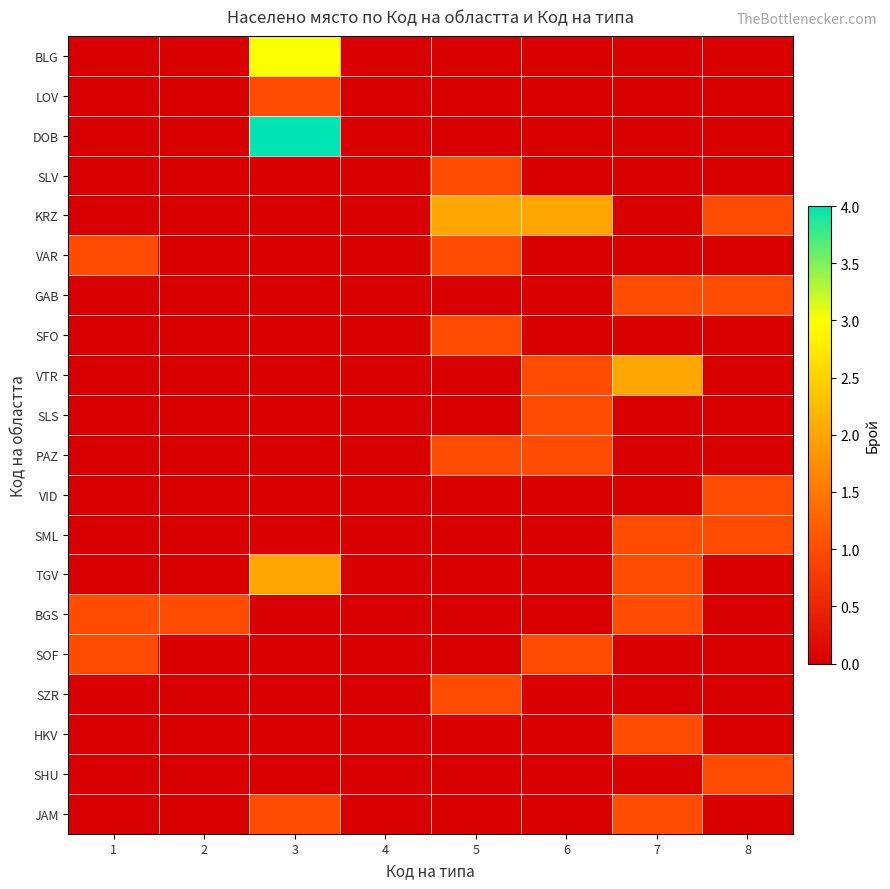

Reading left to right, list all the values displayed in this chart.

BLG: 1=0	2=0	3=3	4=0	5=0	6=0	7=0	8=0
LOV: 1=0	2=0	3=1	4=0	5=0	6=0	7=0	8=0
DOB: 1=0	2=0	3=4	4=0	5=0	6=0	7=0	8=0
SLV: 1=0	2=0	3=0	4=0	5=1	6=0	7=0	8=0
KRZ: 1=0	2=0	3=0	4=0	5=2	6=2	7=0	8=1
VAR: 1=1	2=0	3=0	4=0	5=1	6=0	7=0	8=0
GAB: 1=0	2=0	3=0	4=0	5=0	6=0	7=1	8=1
SFO: 1=0	2=0	3=0	4=0	5=1	6=0	7=0	8=0
VTR: 1=0	2=0	3=0	4=0	5=0	6=1	7=2	8=0
SLS: 1=0	2=0	3=0	4=0	5=0	6=1	7=0	8=0
PAZ: 1=0	2=0	3=0	4=0	5=1	6=1	7=0	8=0
VID: 1=0	2=0	3=0	4=0	5=0	6=0	7=0	8=1
SML: 1=0	2=0	3=0	4=0	5=0	6=0	7=1	8=1
TGV: 1=0	2=0	3=2	4=0	5=0	6=0	7=1	8=0
BGS: 1=1	2=1	3=0	4=0	5=0	6=0	7=1	8=0
SOF: 1=1	2=0	3=0	4=0	5=0	6=1	7=0	8=0
SZR: 1=0	2=0	3=0	4=0	5=1	6=0	7=0	8=0
HKV: 1=0	2=0	3=0	4=0	5=0	6=0	7=1	8=0
SHU: 1=0	2=0	3=0	4=0	5=0	6=0	7=0	8=1
JAM: 1=0	2=0	3=1	4=0	5=0	6=0	7=1	8=0